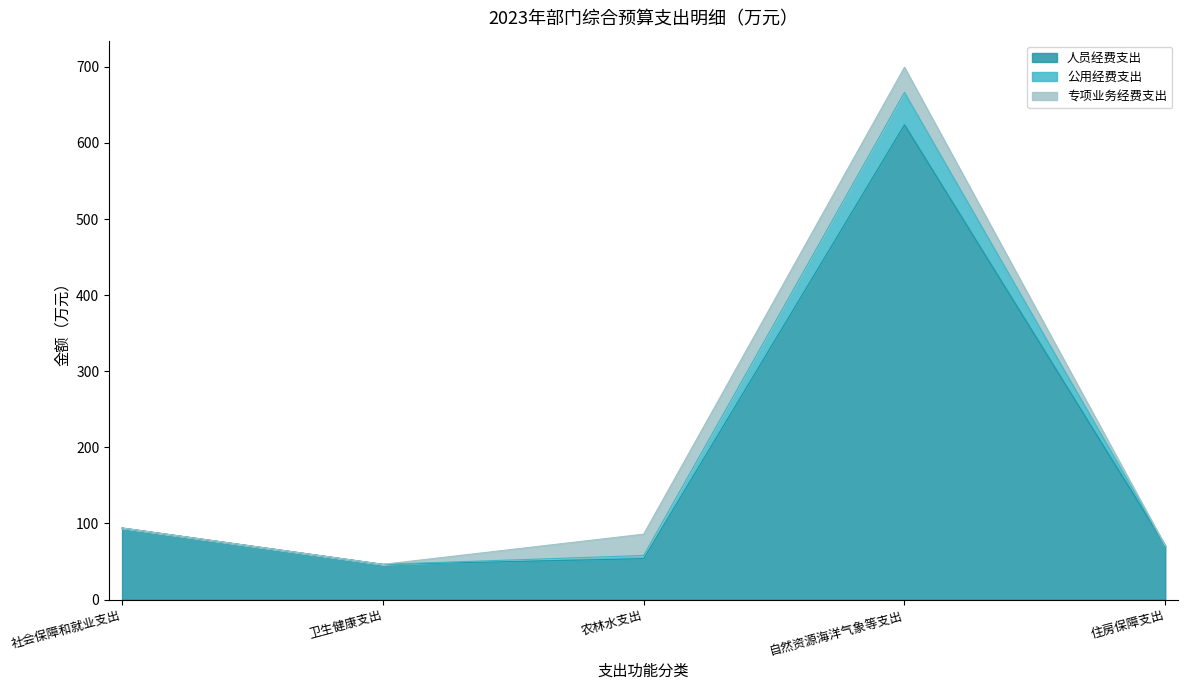

True or false: 公用经费支出 and 人员经费支出 intersect in this chart.

False